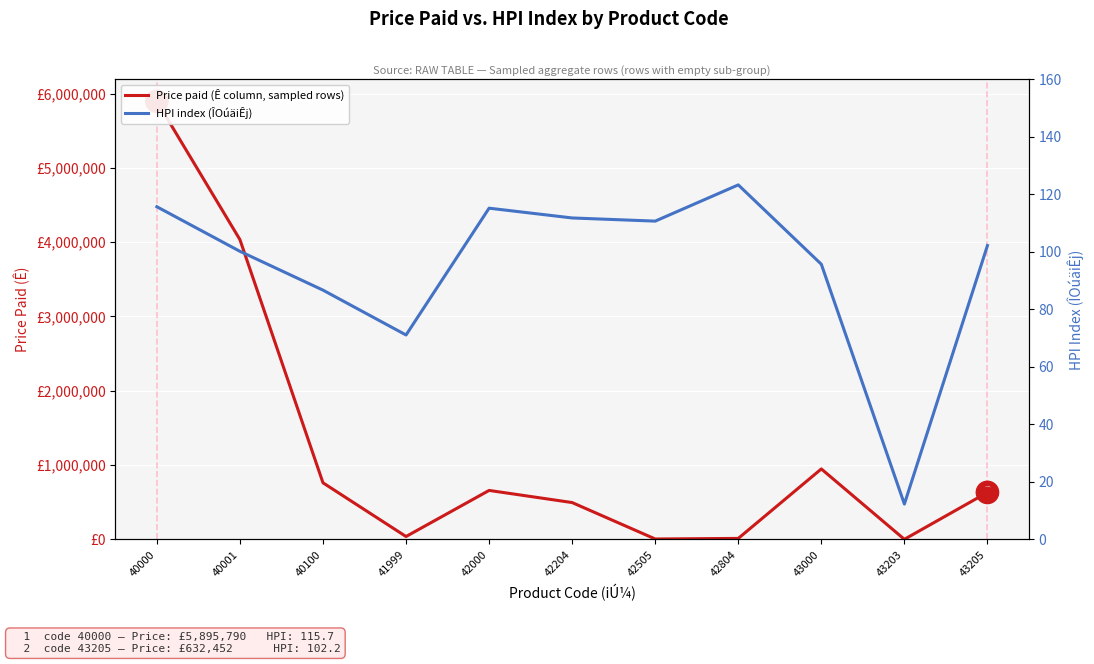

Which series has the largest total across all categories?

Price paid (Ê column, sampled rows)